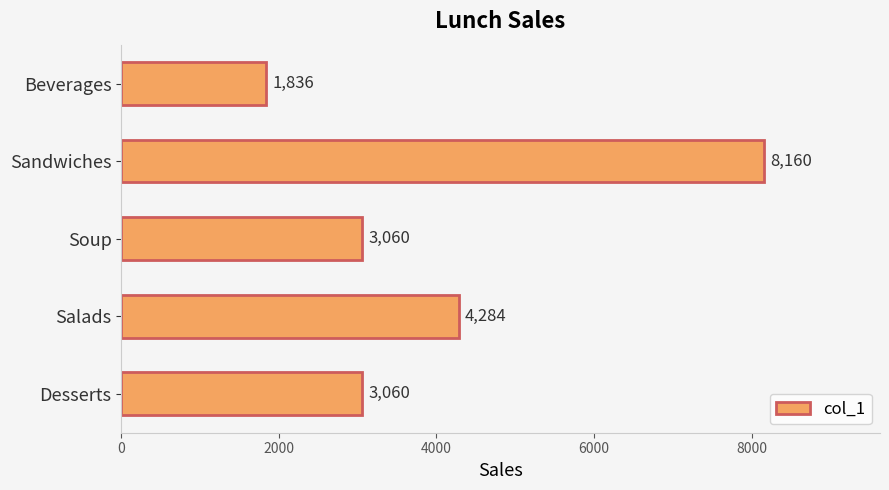

Reading bottom to top, list all the values displayed in this chart.

3060	4284	3060	8160	1836